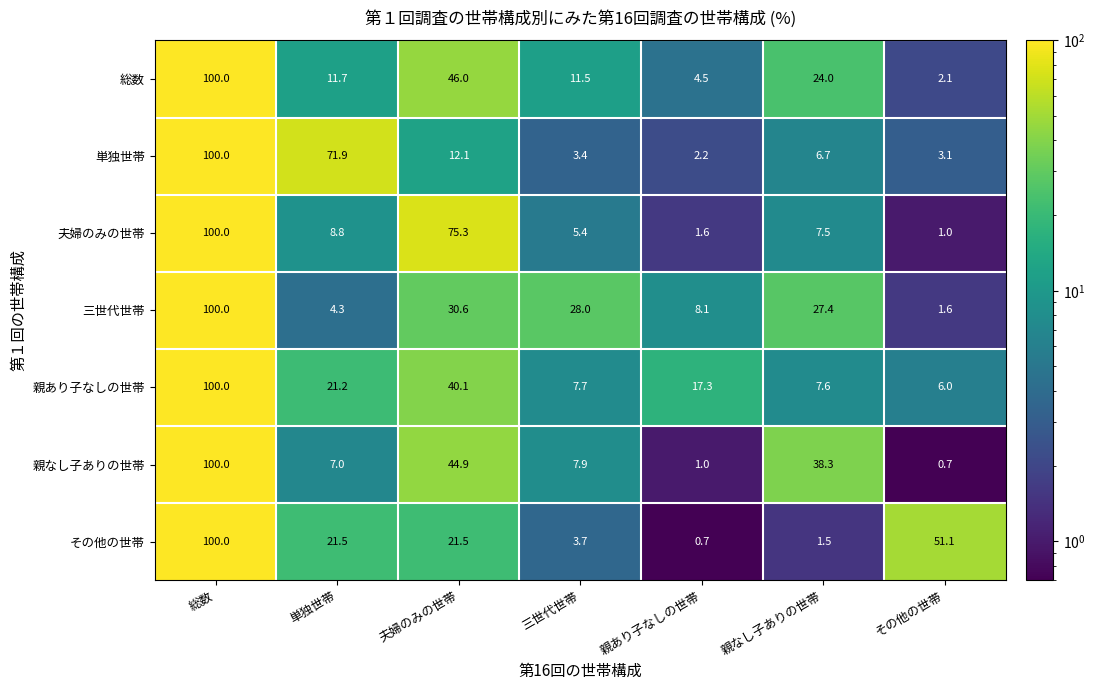

Where is その他の世帯 nearest to the value 50?

その他の世帯